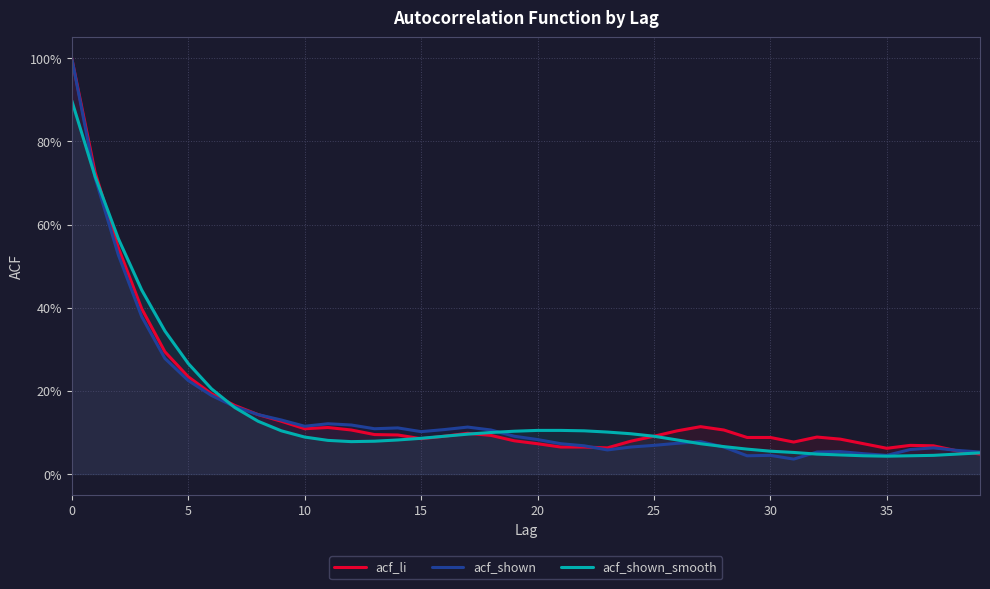

What is the difference between the maximum and second lowest values in the acf_li series?

0.9